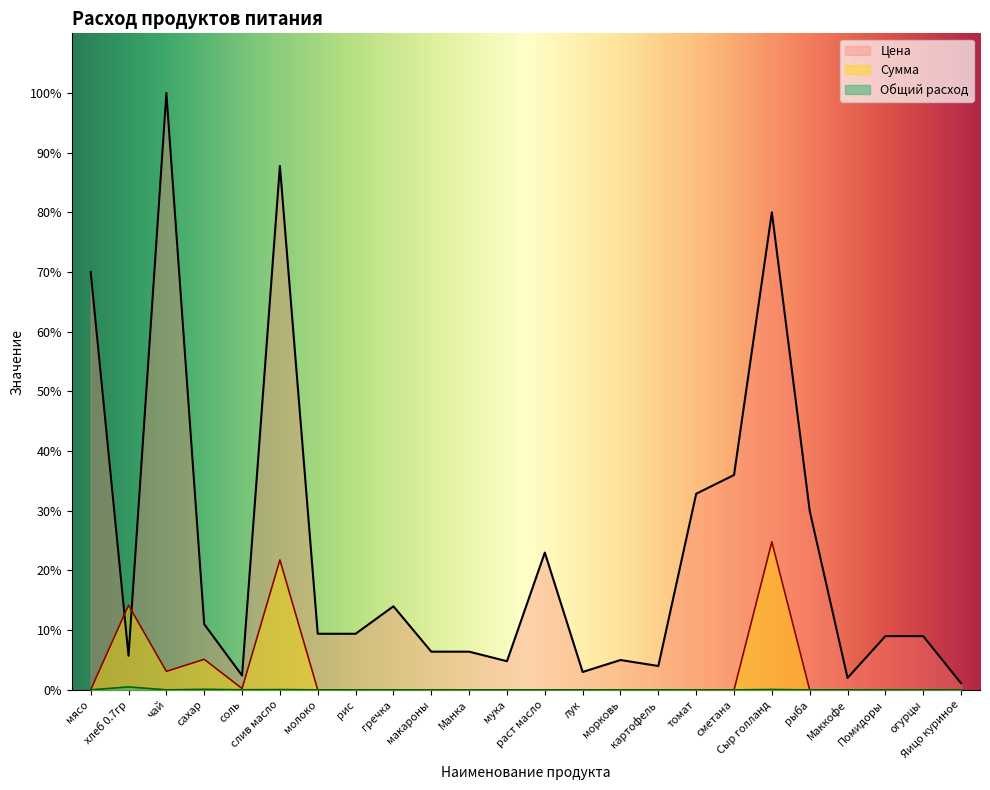

What is the average value of the Сумма series?

2.9